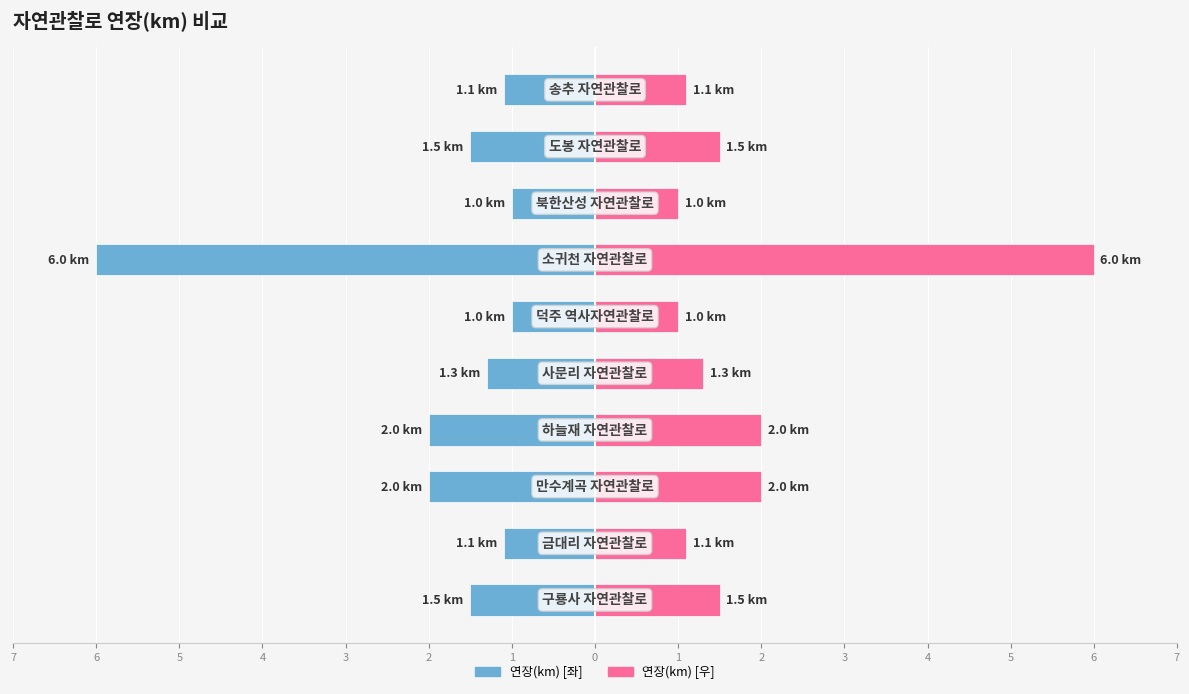

The 연장(km) [우] series shows 3.4 at 4. True or false?

False